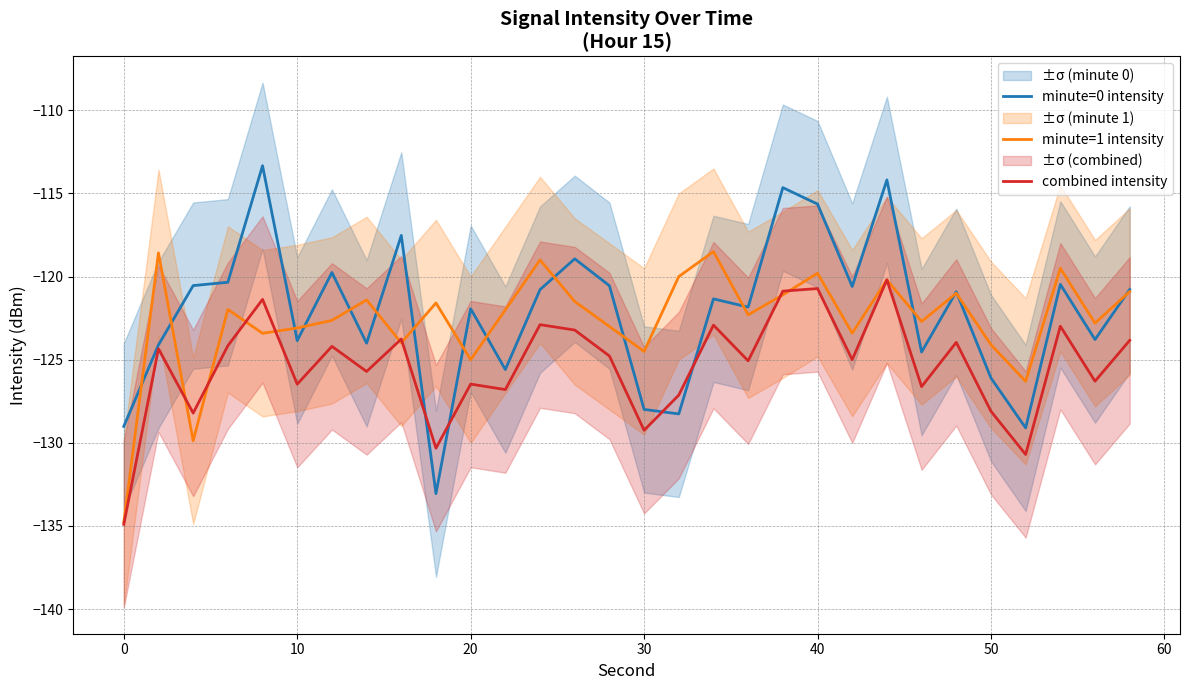

What is the highest value of the combined intensity series?

-120.2